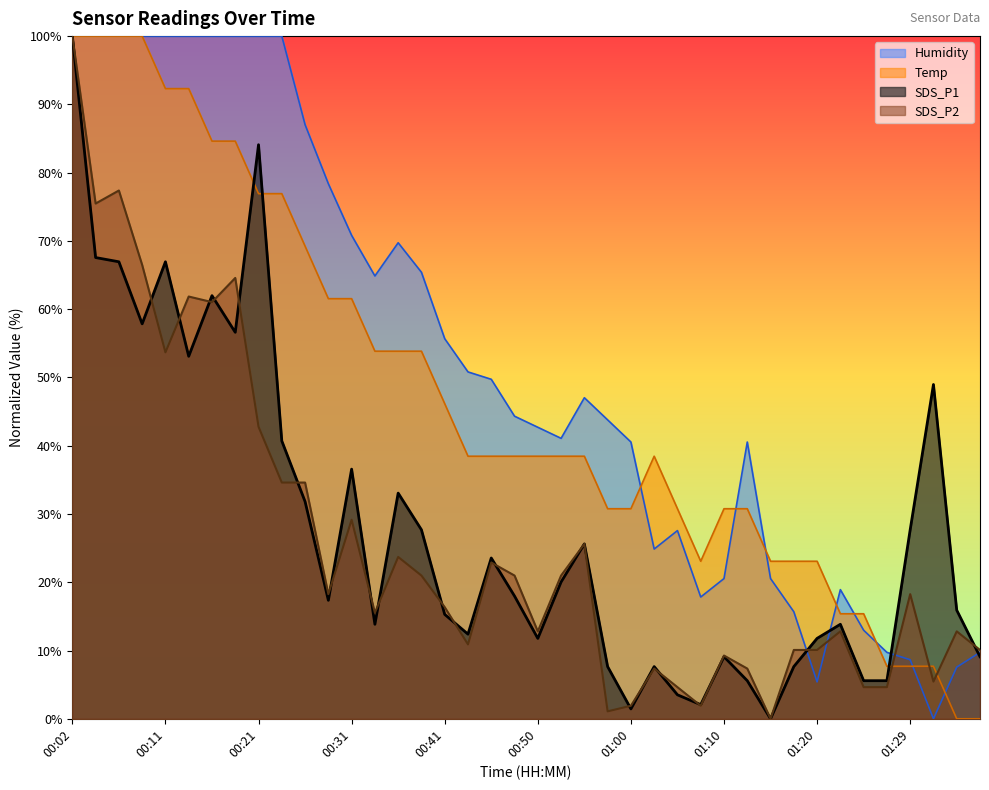

Reading left to right, extract all data points from this chart.

SDS_P1: 00:02=100.0	00:04=67.6	00:06=66.9	00:09=57.9	00:11=66.9	00:14=53.1	00:16=62.0	00:19=56.6	00:21=84.1	00:23=40.7	00:26=31.8	00:28=17.4	00:31=36.6	00:33=13.8	00:36=33.1	00:38=27.7	00:41=15.3	00:43=12.4	00:45=23.6	00:48=18.0	00:50=11.8	00:53=20.0	00:55=25.6	00:58=7.6	01:00=1.4	01:02=7.6	01:05=3.5	01:07=2.1	01:10=9.1	01:12=5.6	01:15=0.0	01:17=7.6	01:20=11.8	01:22=13.8	01:25=5.6	01:27=5.6	01:29=27.7	01:32=49.0	01:34=15.9	01:37=9.1
SDS_P2: 00:02=100.0	00:04=75.5	00:06=77.4	00:09=66.5	00:11=53.7	00:14=61.9	00:16=61.0	00:19=64.6	00:21=42.8	00:23=34.6	00:26=34.6	00:28=18.3	00:31=29.2	00:33=15.5	00:36=23.7	00:38=21.0	00:41=16.3	00:43=10.9	00:45=22.9	00:48=21.0	00:50=12.8	00:53=21.0	00:55=25.6	00:58=1.1	01:00=1.9	01:02=7.4	01:05=4.6	01:07=1.9	01:10=9.3	01:12=7.4	01:15=0.0	01:17=10.1	01:20=10.1	01:22=12.8	01:25=4.6	01:27=4.6	01:29=18.3	01:32=5.4	01:34=12.8	01:37=10.1
Temp: 00:02=100.0	00:04=100.0	00:06=100.0	00:09=100.0	00:11=92.3	00:14=92.3	00:16=84.6	00:19=84.6	00:21=76.9	00:23=76.9	00:26=69.2	00:28=61.5	00:31=61.5	00:33=53.8	00:36=53.8	00:38=53.8	00:41=46.2	00:43=38.5	00:45=38.5	00:48=38.5	00:50=38.5	00:53=38.5	00:55=38.5	00:58=30.8	01:00=30.8	01:02=38.5	01:05=30.8	01:07=23.1	01:10=30.8	01:12=30.8	01:15=23.1	01:17=23.1	01:20=23.1	01:22=15.4	01:25=15.4	01:27=7.7	01:29=7.7	01:32=7.7	01:34=0.0	01:37=0.0
Humidity: 00:02=100.0	00:04=100.0	00:06=100.0	00:09=100.0	00:11=100.0	00:14=100.0	00:16=100.0	00:19=100.0	00:21=100.0	00:23=100.0	00:26=87.0	00:28=78.4	00:31=70.8	00:33=64.9	00:36=69.7	00:38=65.4	00:41=55.7	00:43=50.8	00:45=49.7	00:48=44.3	00:50=42.7	00:53=41.1	00:55=47.0	00:58=43.8	01:00=40.5	01:02=24.9	01:05=27.6	01:07=17.8	01:10=20.5	01:12=40.5	01:15=20.5	01:17=15.7	01:20=5.4	01:22=18.9	01:25=13.0	01:27=9.7	01:29=8.6	01:32=0.0	01:34=7.6	01:37=9.7